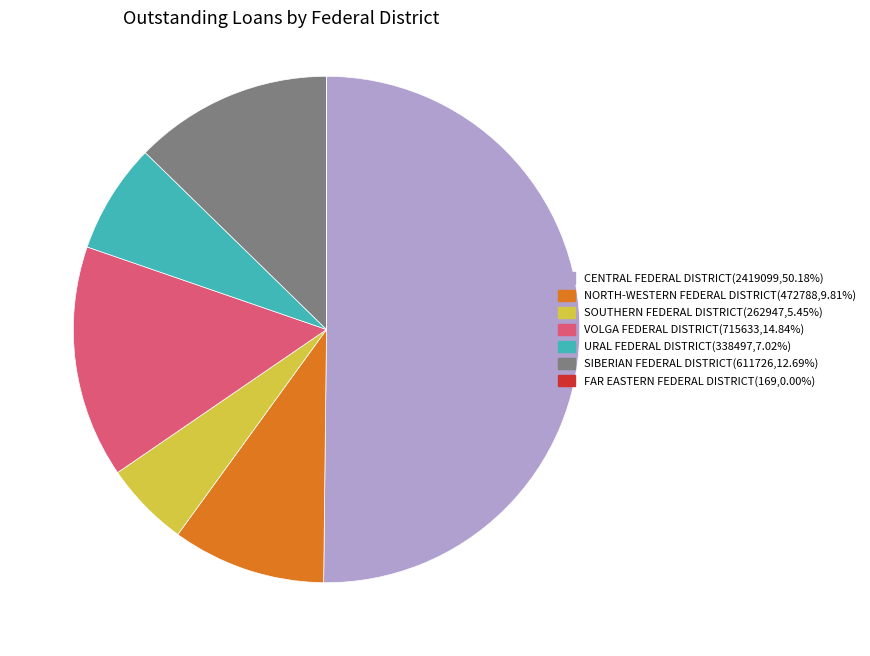

Which has a higher value, CENTRAL FEDERAL DISTRICT or URAL FEDERAL DISTRICT?

CENTRAL FEDERAL DISTRICT